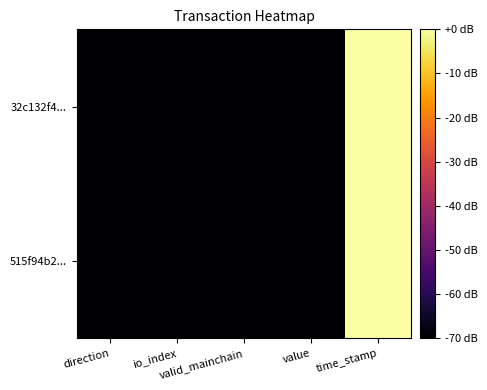

Reading right to left, transcribe all the data shown in this chart.

32c132f4...: time_stamp=0.0	value=-70.0	valid_mainchain=-70.0	io_index=-70.0	direction=-70.0
515f94b2...: time_stamp=-0.0	value=-70.0	valid_mainchain=-70.0	io_index=-70.0	direction=-70.0